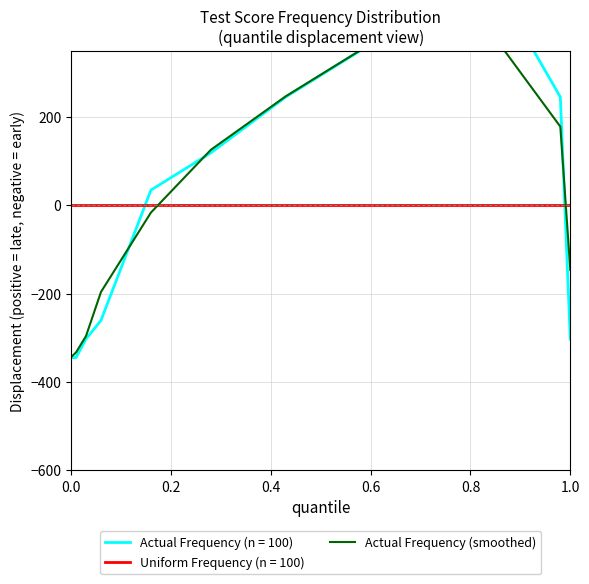

What is the smallest value displayed?

-343.7